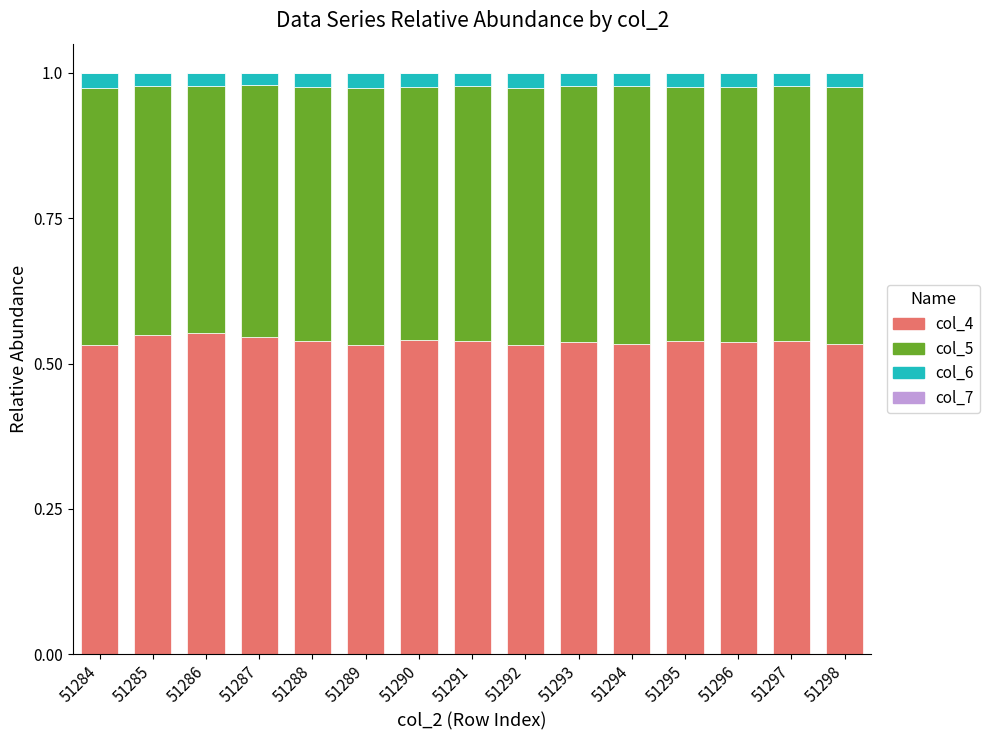

Is it true that col_4 equals 0.9 at 51284?

False